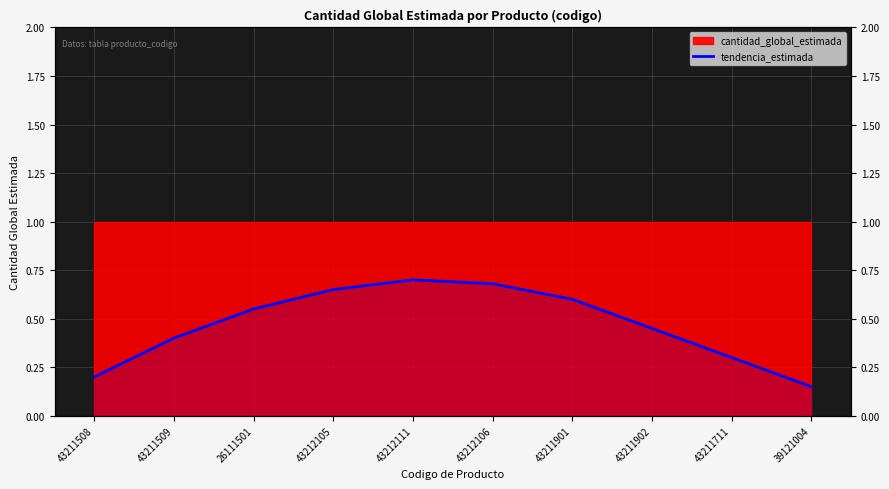

What is the label of the 3rd point from the right?

43211902